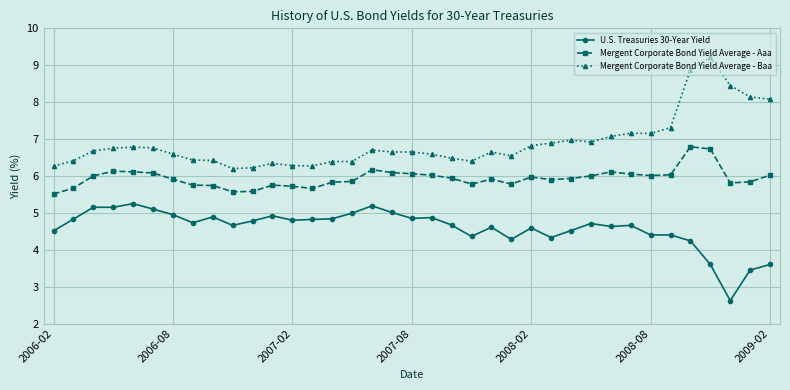

Which series has the largest total across all categories?

Mergent Corporate Bond Yield Average - Baa